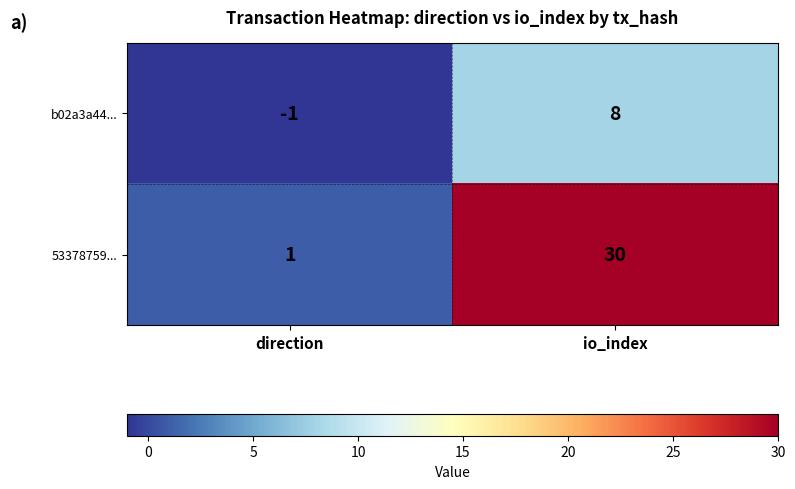

Which series has the largest total across all categories?

53378759...